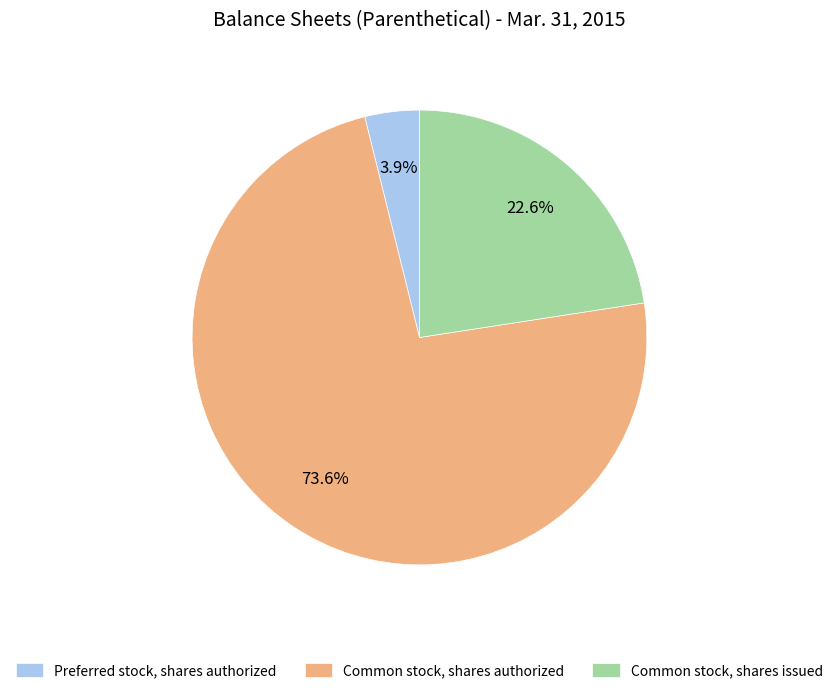

How many segments does this pie chart have?

3